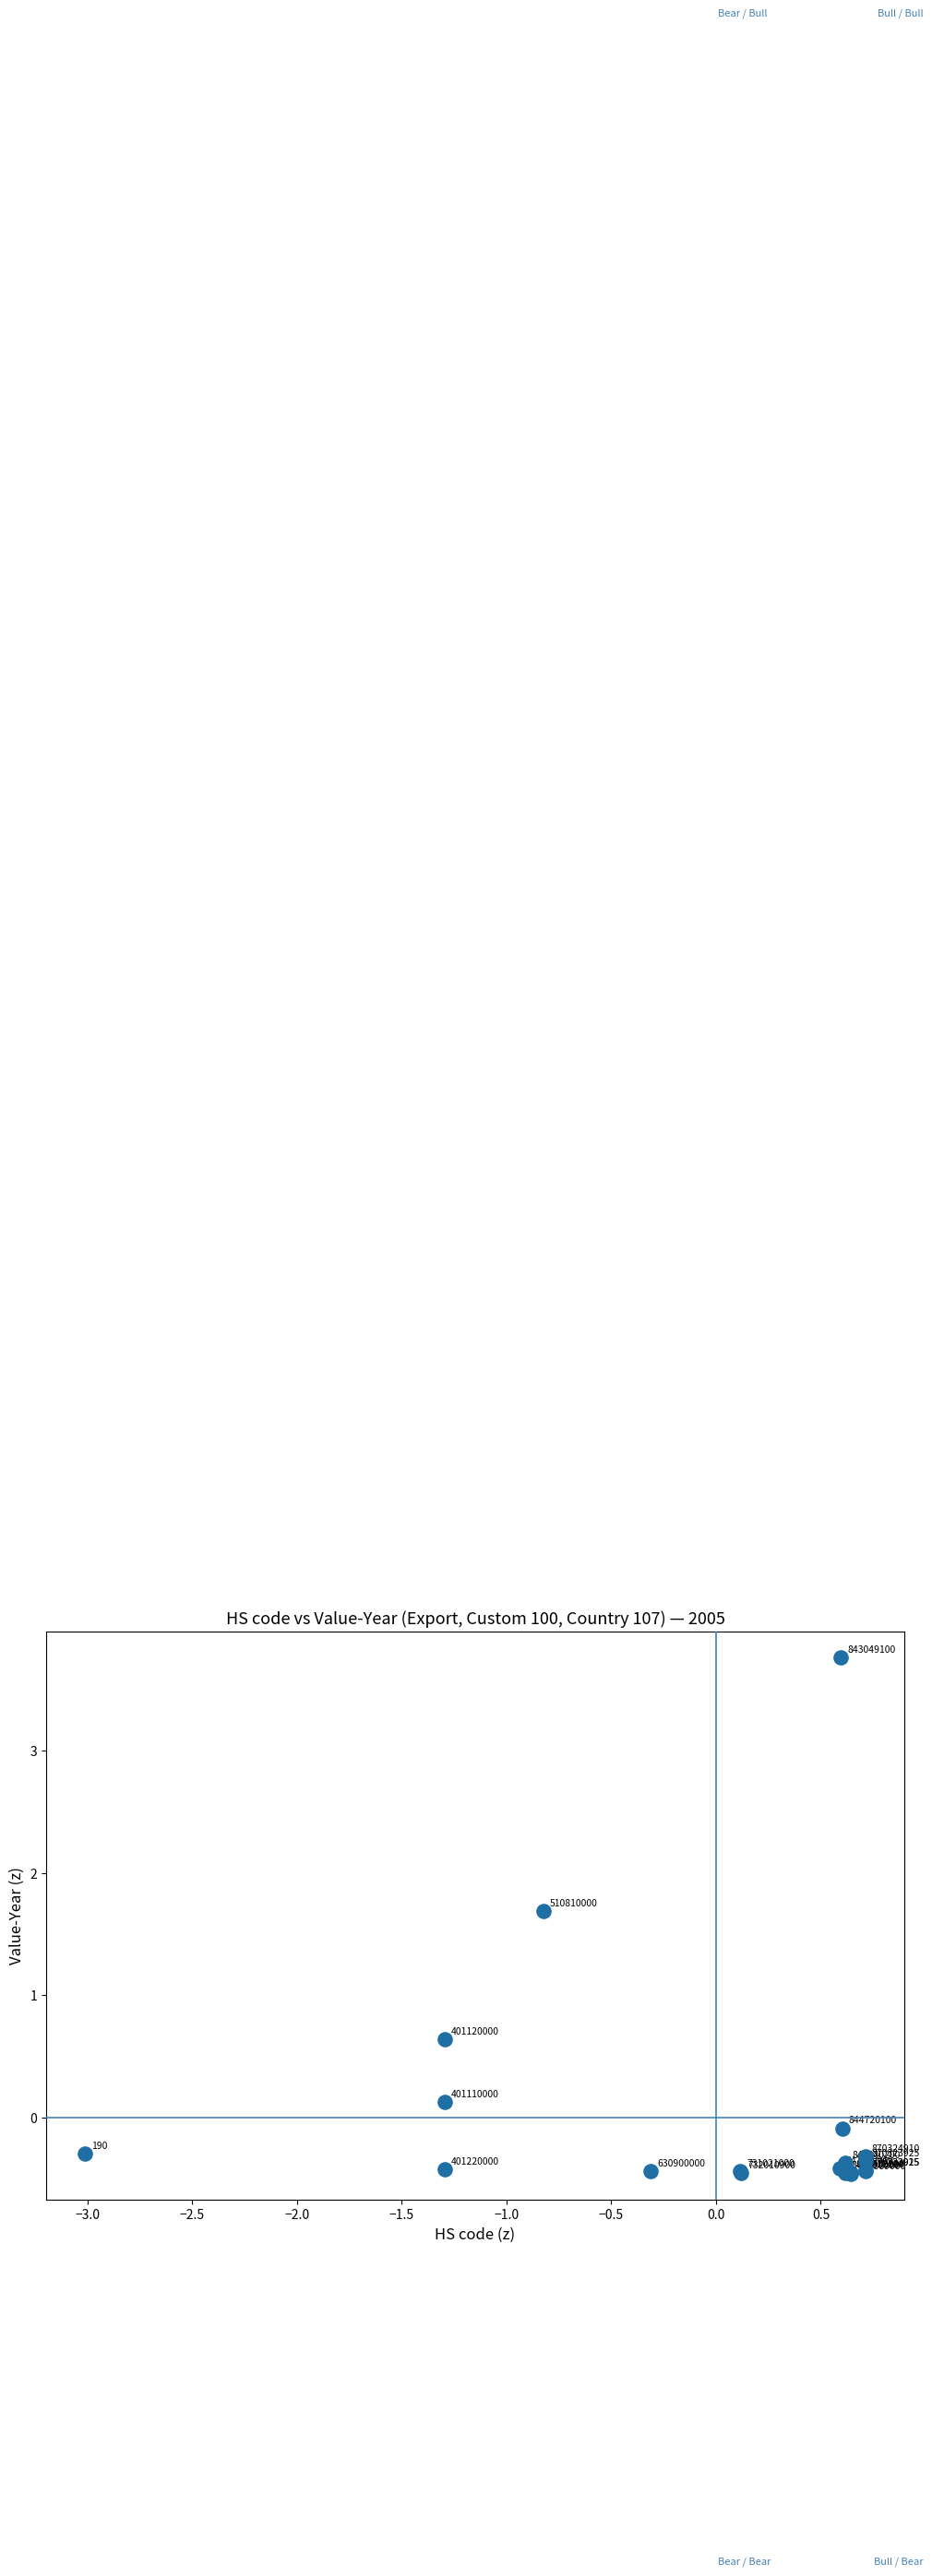

What Y value in the scatter plot is closest to 1?

0.6